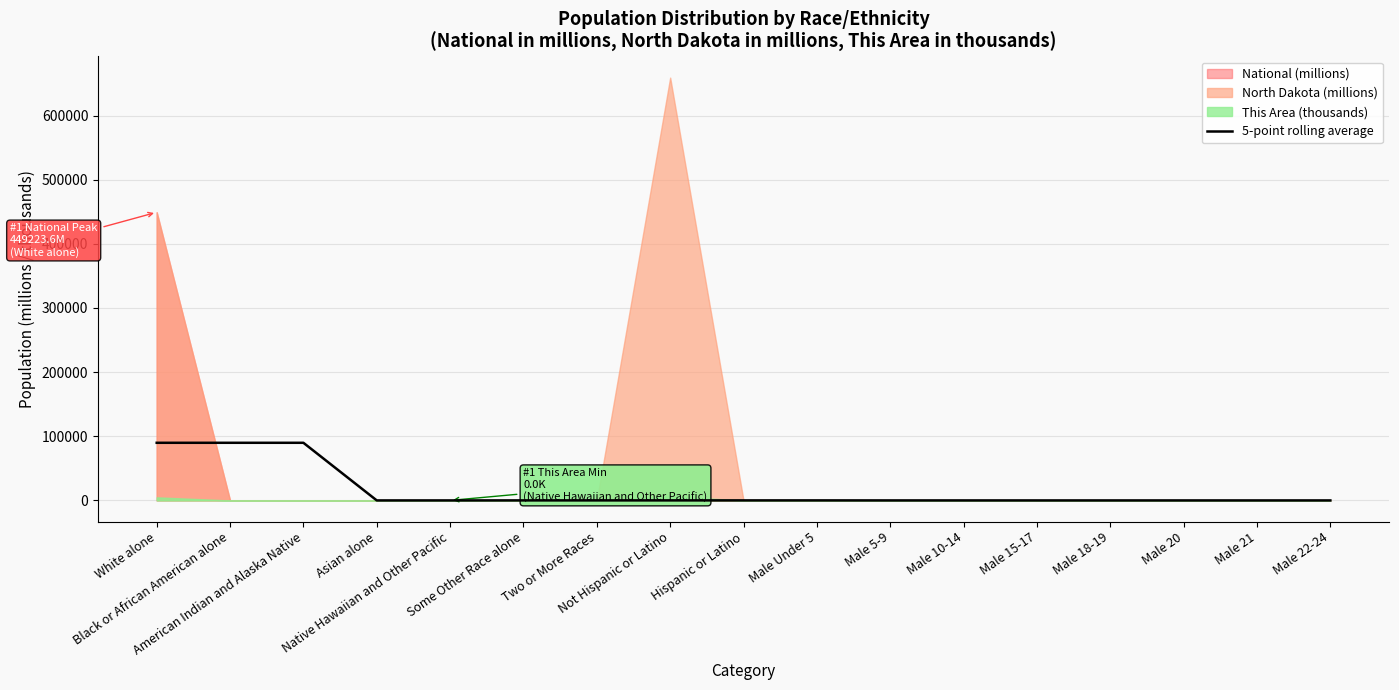

What is the label of the 13th point from the right?

Native Hawaiian and Other Pacific